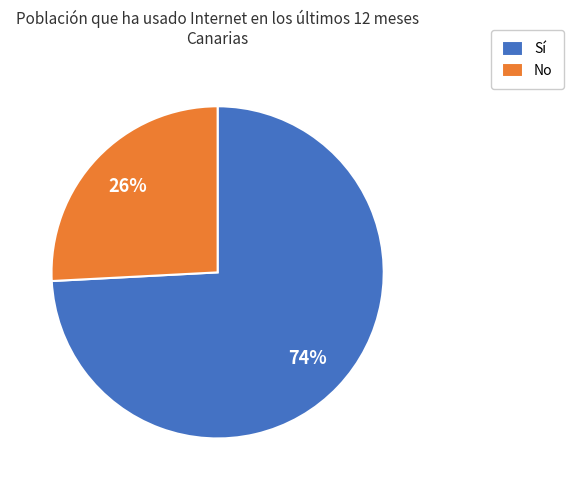

Does No account for over 50% of the chart?

No